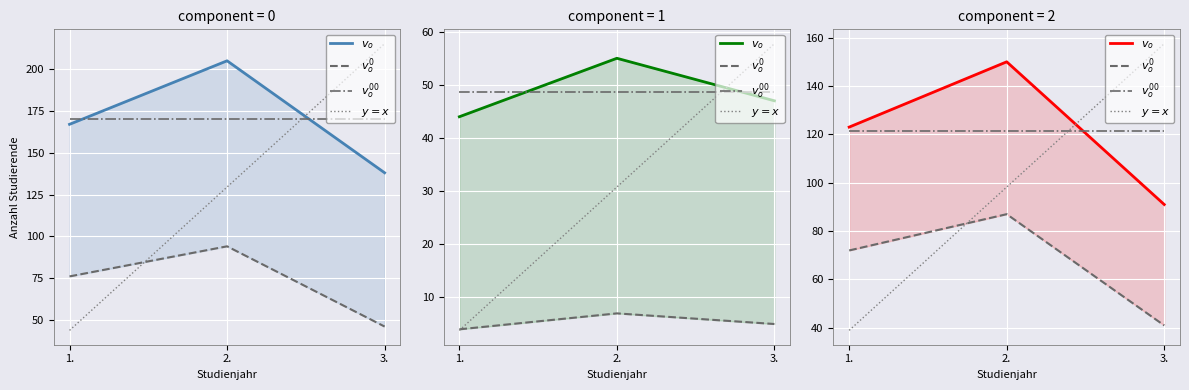

Between 1. and 3., which series saw the biggest shift?

$y=x$